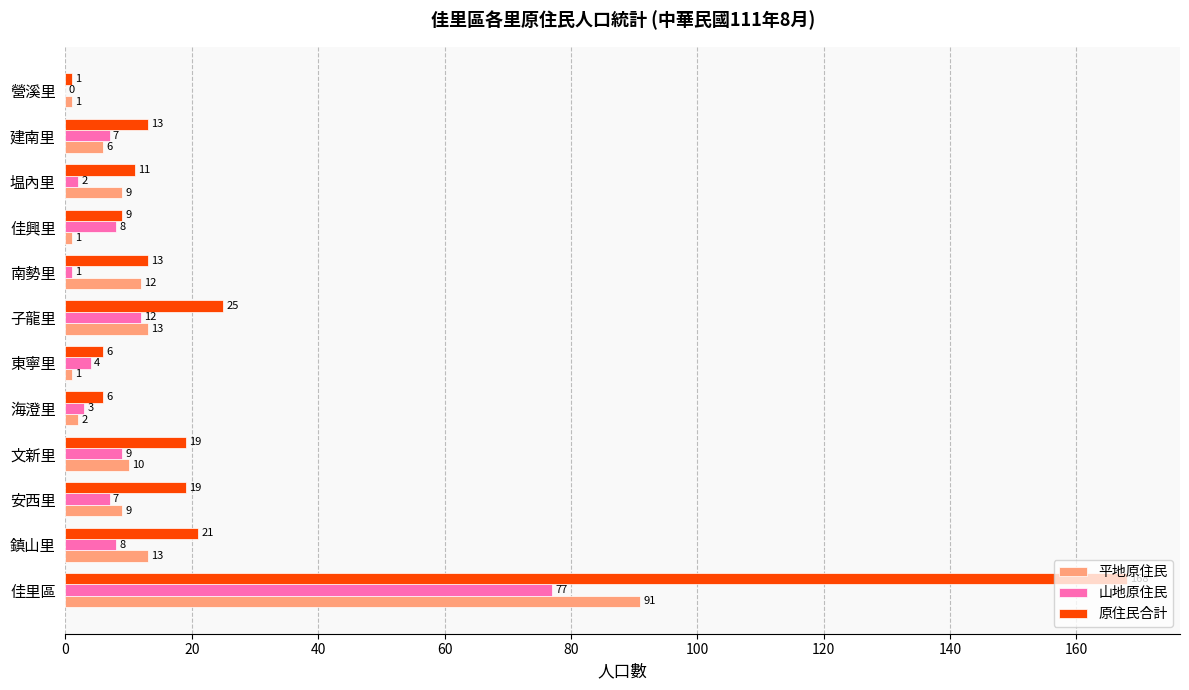

Which category has the highest value in the 平地原住民 series?

佳里區